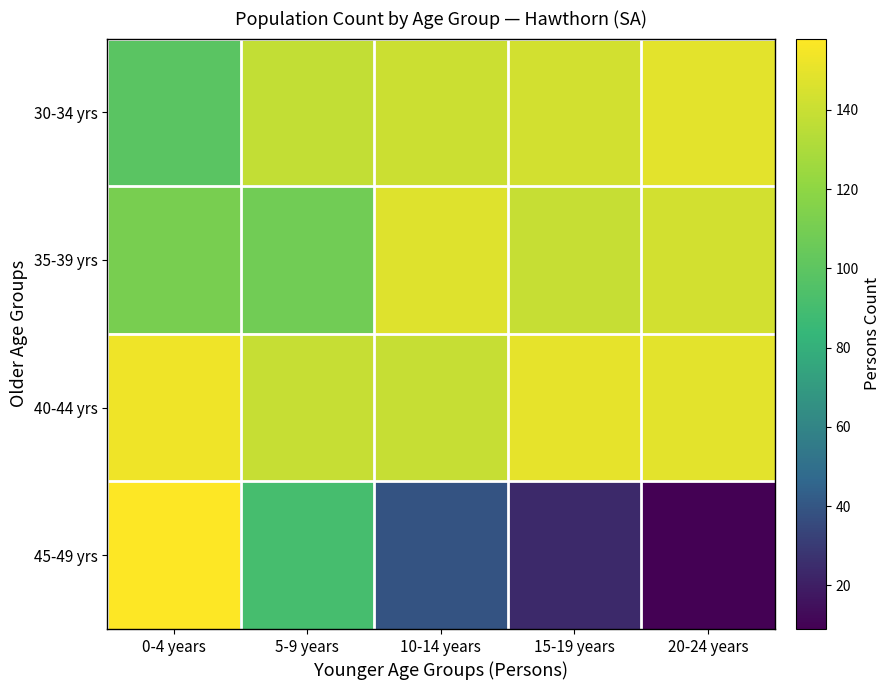

Which series changed the most between 0-4 years and 10-14 years?

45-49 yrs